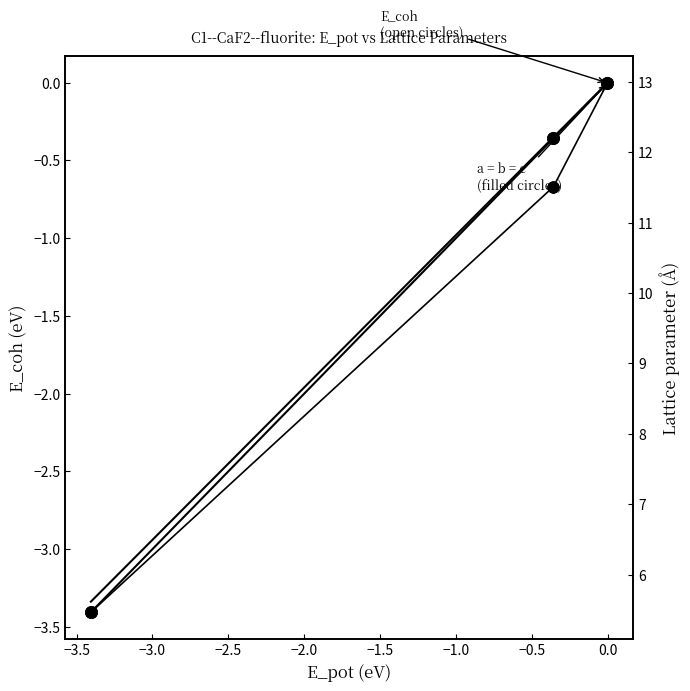

What is the ratio of the value at −2.0 to the value at −3.0?

1.0